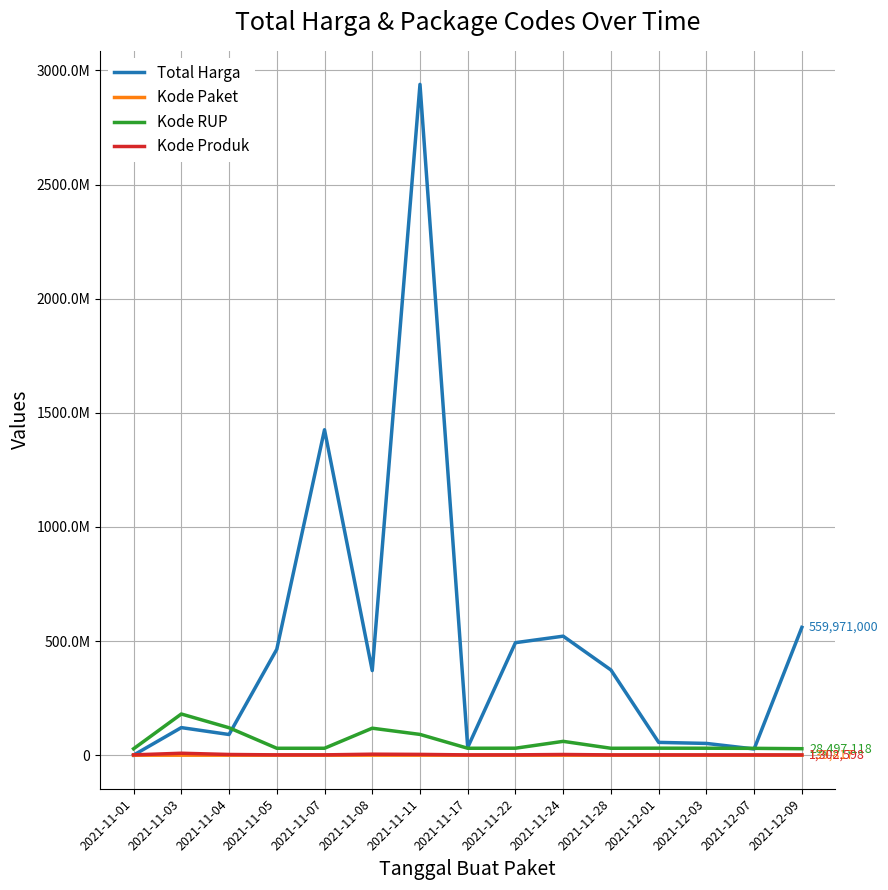

Does the chart display data point markers on the line(s)?

No